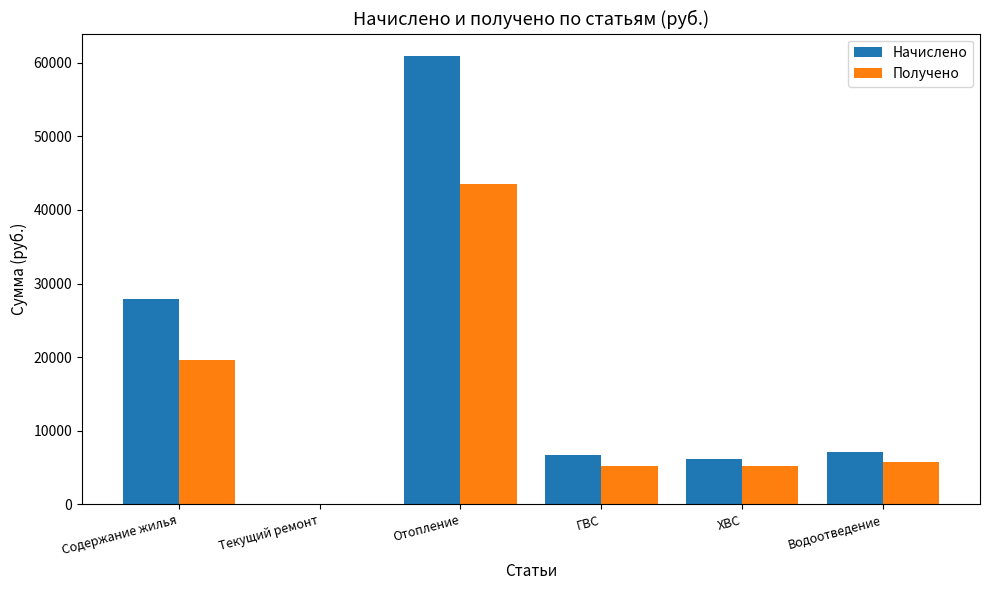

Which series changed the most between Текущий ремонт and ГВС?

Начислено